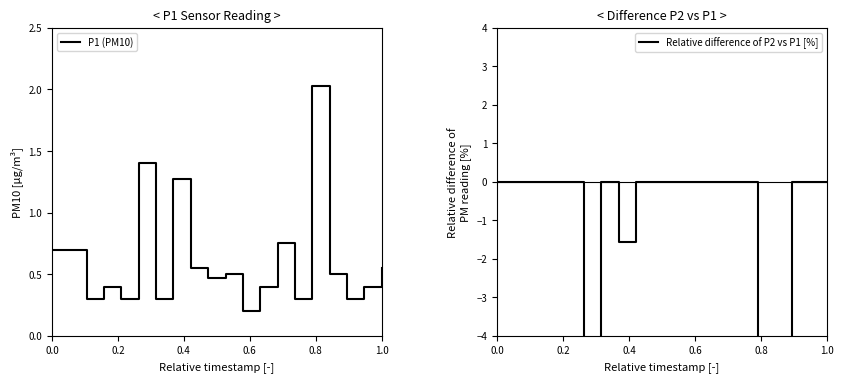

How many interior local peaks does the Relative difference of P2 vs P1 [%] series have?

1